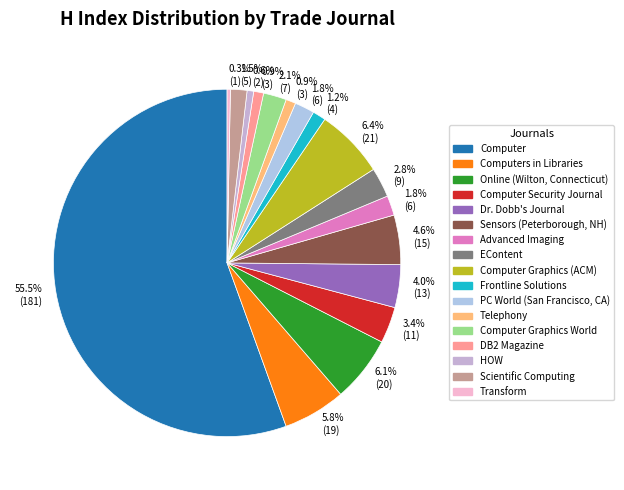

How many segments does this pie chart have?

17